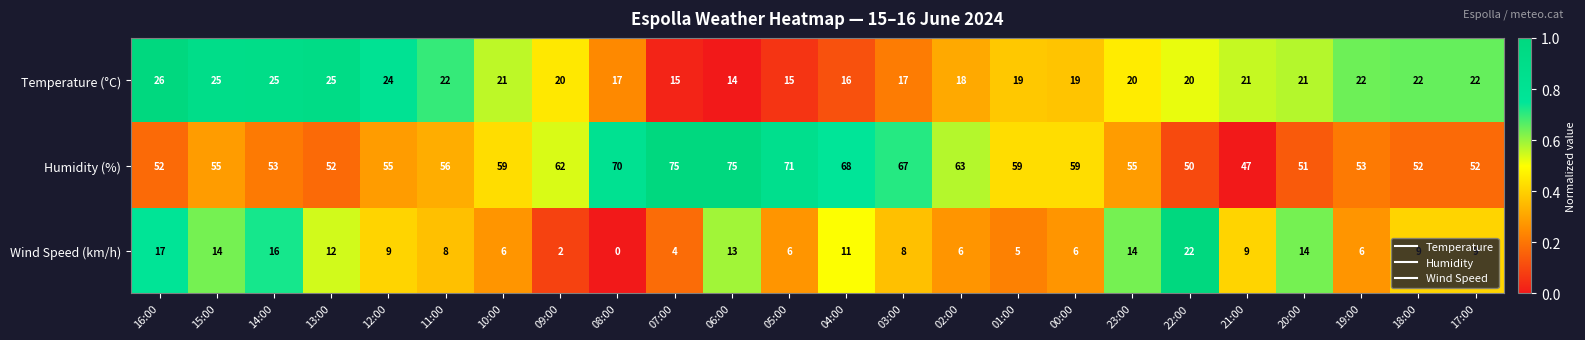

At which category does the chart reach its minimum across all series?

08:00